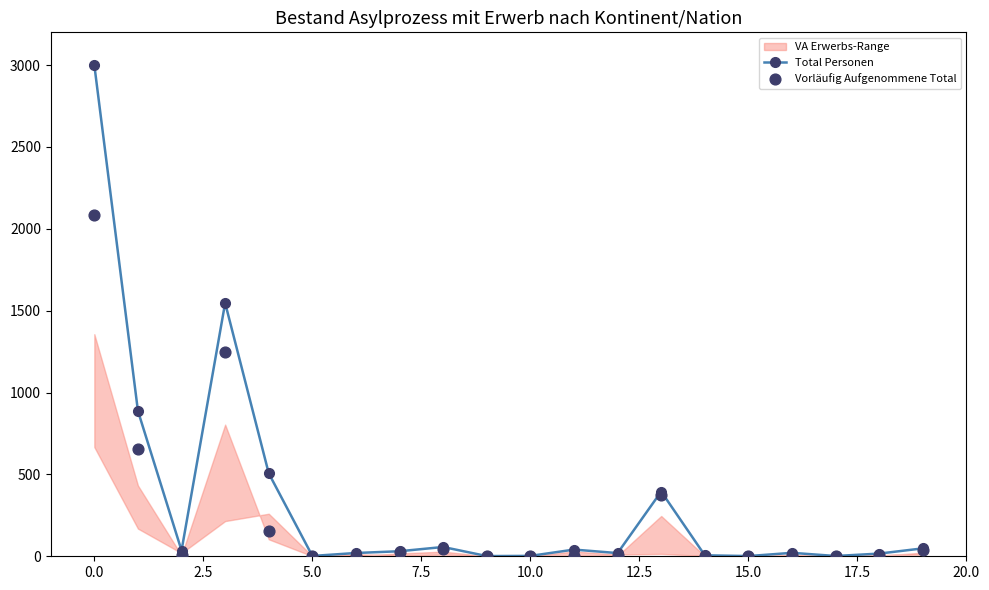

Which series has the largest total across all categories?

Total Personen